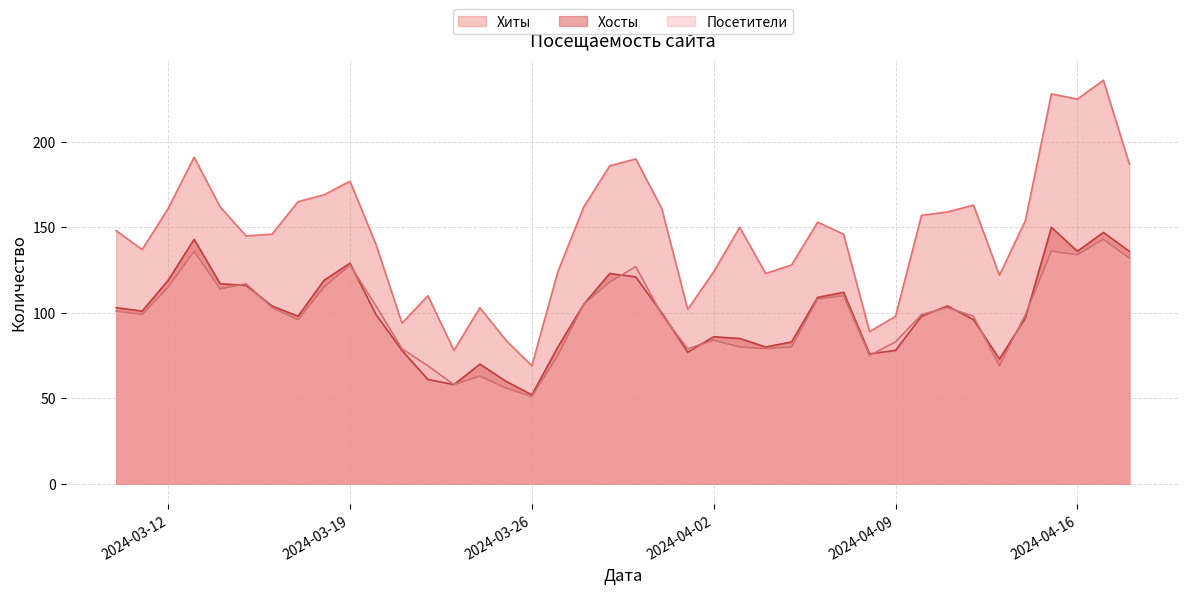

Rank the series at 2024-03-11 from highest to lowest value.

Хиты, Хосты, Посетители